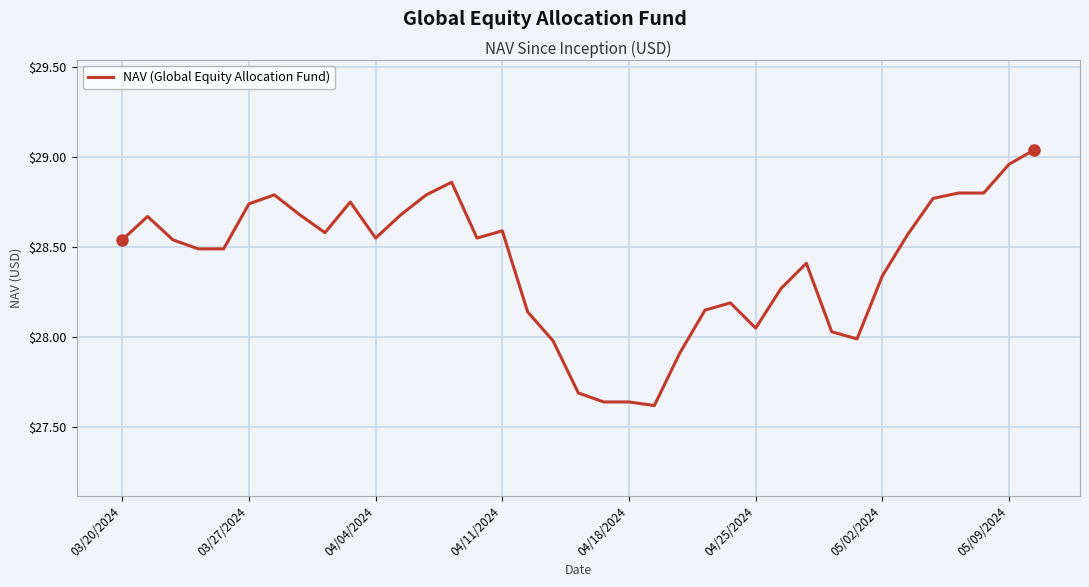

What is the difference between the maximum and minimum values?

1.4